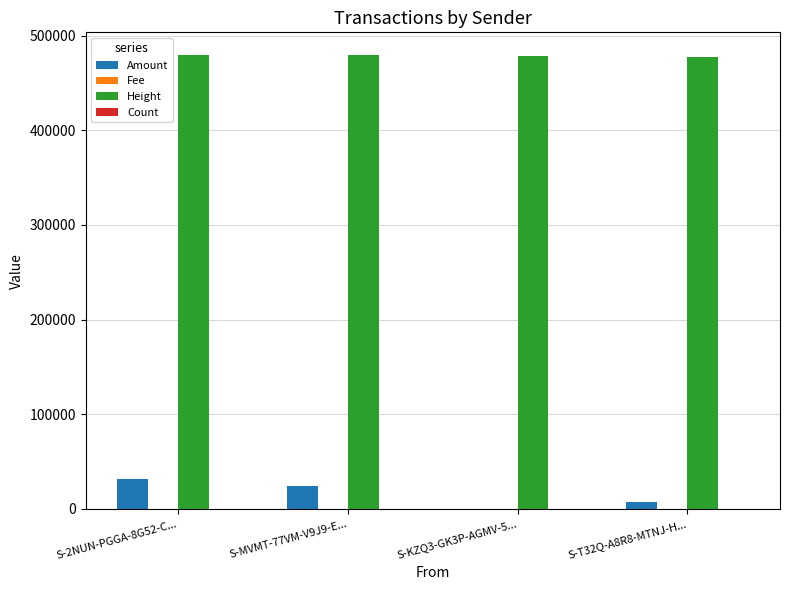

What is the sum of all Amount values?

63313.4